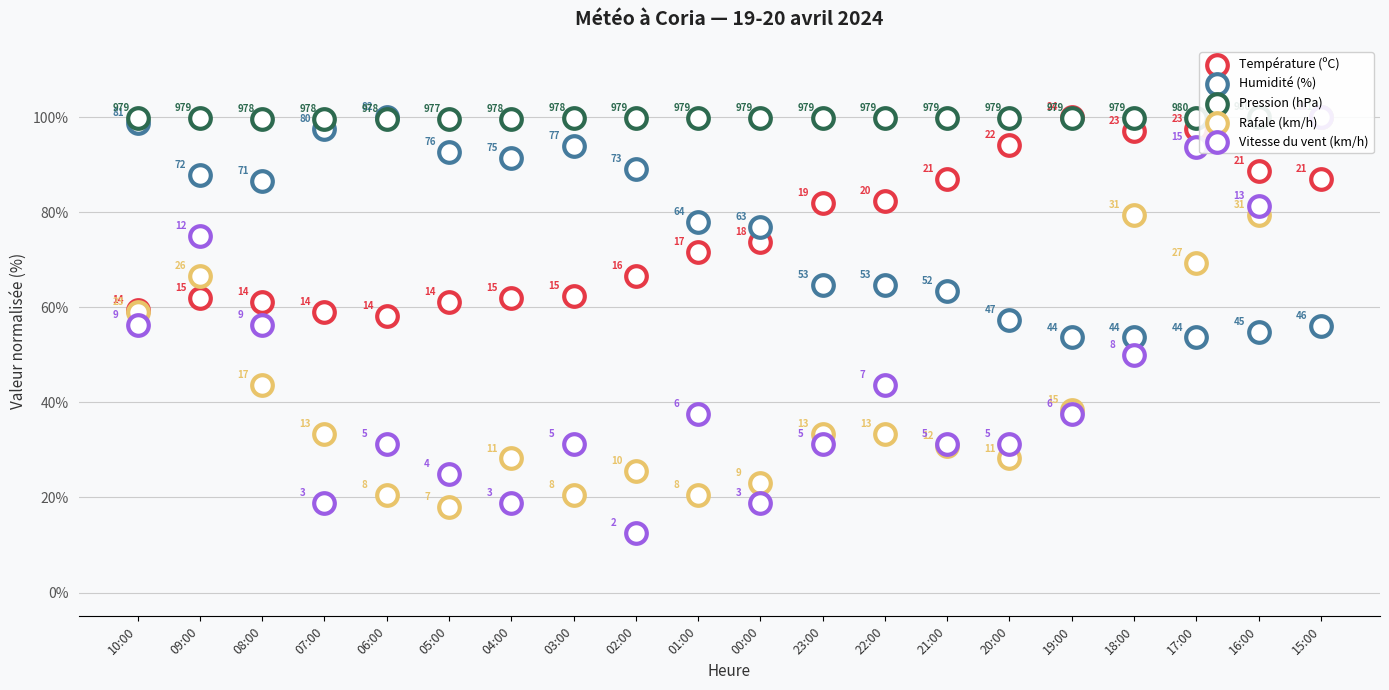

Which series contains the highest Y value?

Température (ºC)